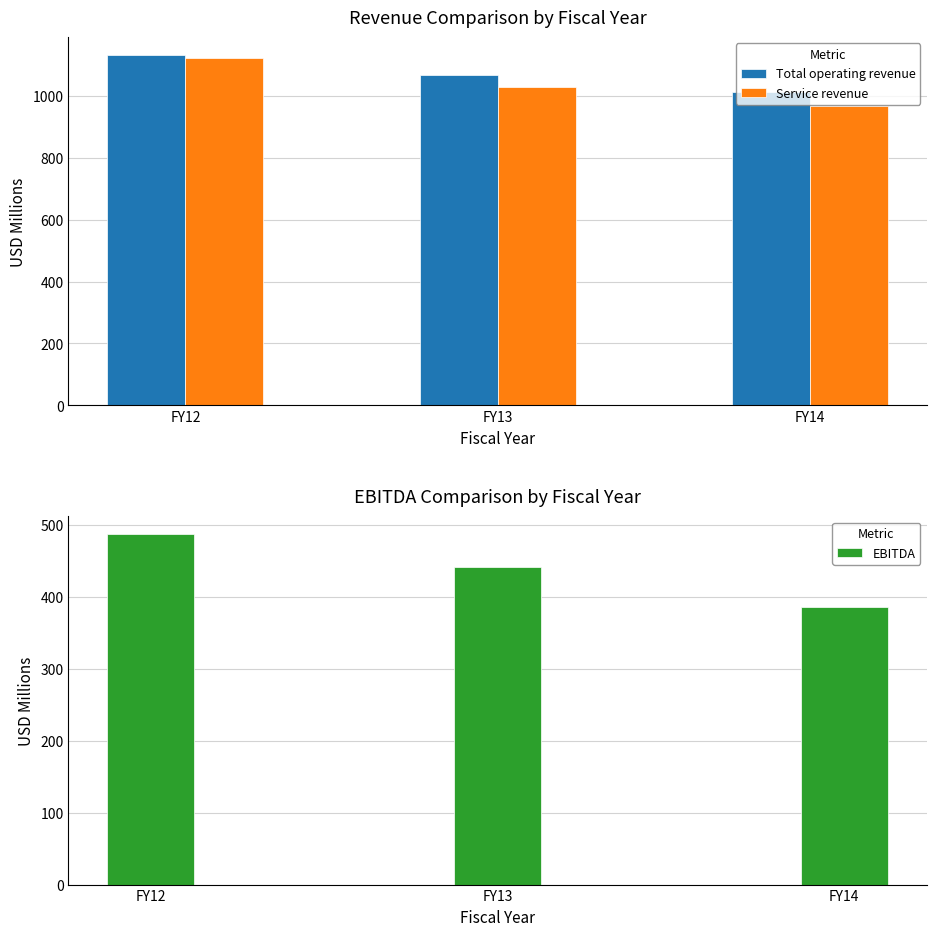

At which category is the sum across all series the highest?

FY12